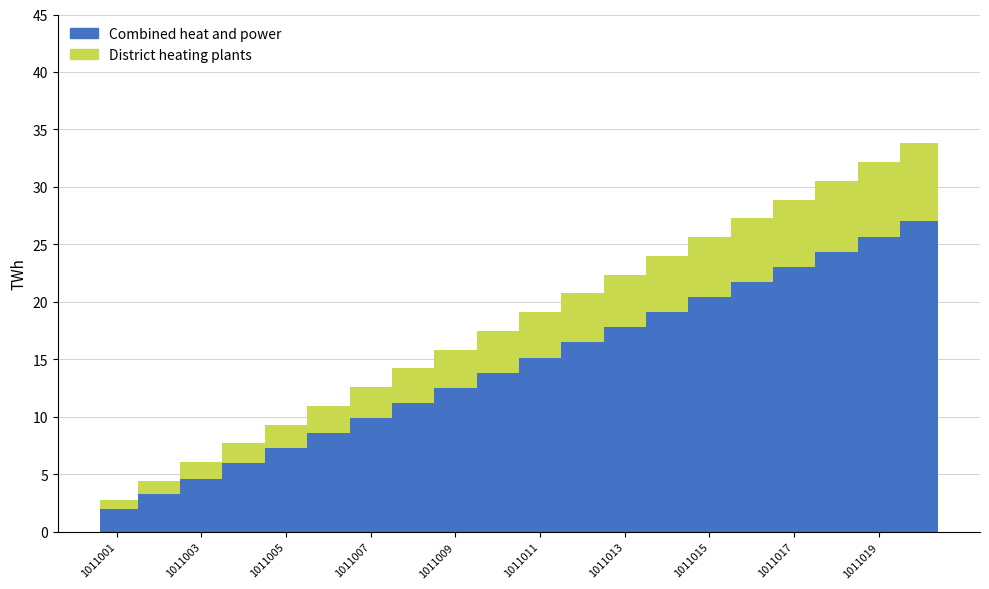

How many groups of bars are there?

20